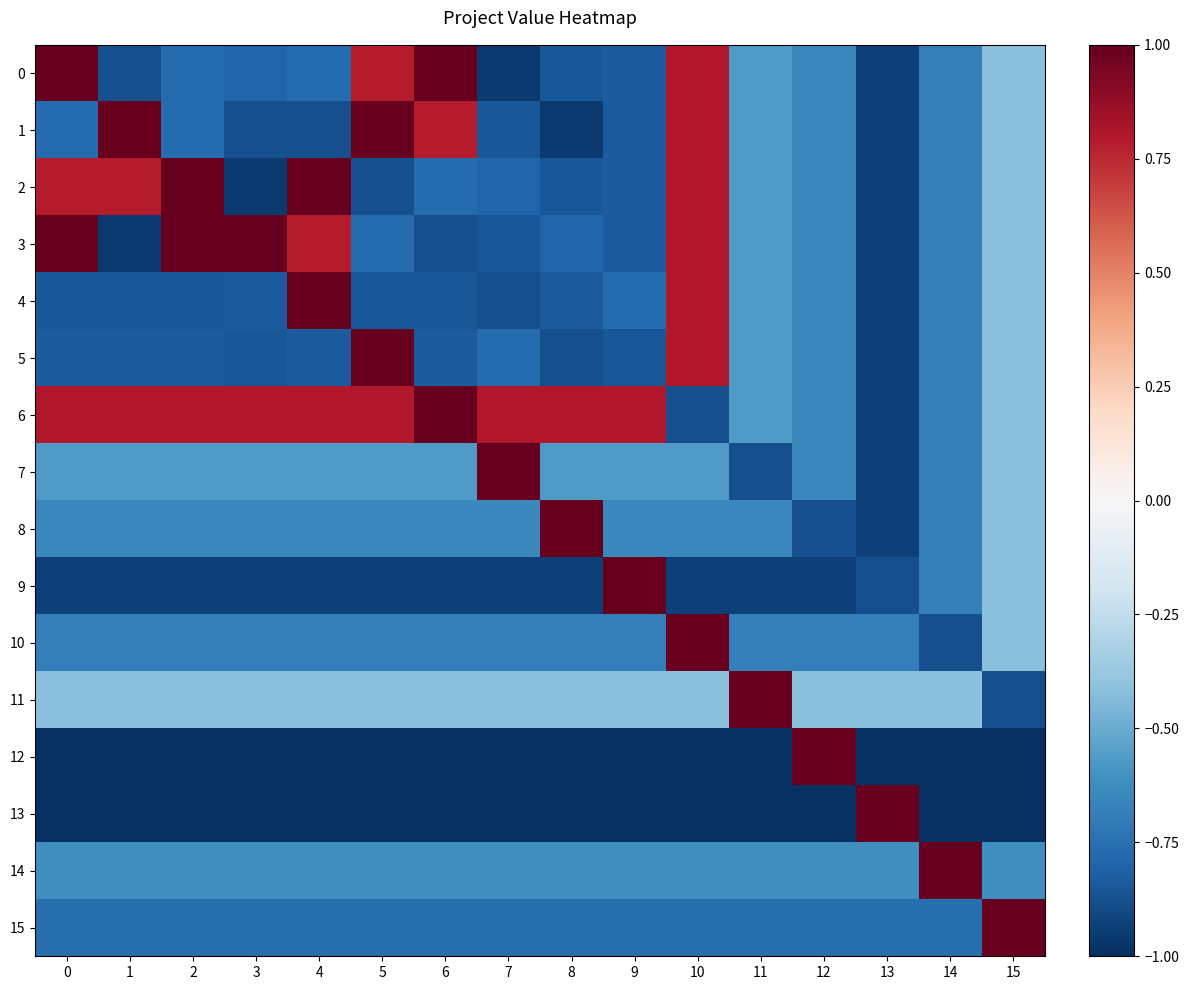

Reading left to right, extract all data points from this chart.

0: 0=1.0	1=-0.9	2=-0.8	3=-0.8	4=-0.8	5=0.8	6=1.0	7=-1.0	8=-0.9	9=-0.8	10=0.8	11=-0.6	12=-0.6	13=-0.9	14=-0.7	15=-0.4
1: 0=-0.8	1=1.0	2=-0.8	3=-0.9	4=-0.9	5=1.0	6=0.8	7=-0.9	8=-1.0	9=-0.8	10=0.8	11=-0.6	12=-0.6	13=-0.9	14=-0.7	15=-0.4
2: 0=0.8	1=0.8	2=1.0	3=-1.0	4=1.0	5=-0.9	6=-0.8	7=-0.8	8=-0.9	9=-0.8	10=0.8	11=-0.6	12=-0.6	13=-0.9	14=-0.7	15=-0.4
3: 0=1.0	1=-1.0	2=1.0	3=1.0	4=0.8	5=-0.8	6=-0.9	7=-0.9	8=-0.8	9=-0.8	10=0.8	11=-0.6	12=-0.6	13=-0.9	14=-0.7	15=-0.4
4: 0=-0.9	1=-0.9	2=-0.9	3=-0.8	4=1.0	5=-0.9	6=-0.9	7=-0.9	8=-0.8	9=-0.8	10=0.8	11=-0.6	12=-0.6	13=-0.9	14=-0.7	15=-0.4
5: 0=-0.8	1=-0.8	2=-0.8	3=-0.9	4=-0.8	5=1.0	6=-0.8	7=-0.8	8=-0.9	9=-0.9	10=0.8	11=-0.6	12=-0.6	13=-0.9	14=-0.7	15=-0.4
6: 0=0.8	1=0.8	2=0.8	3=0.8	4=0.8	5=0.8	6=1.0	7=0.8	8=0.8	9=0.8	10=-0.9	11=-0.6	12=-0.6	13=-0.9	14=-0.7	15=-0.4
7: 0=-0.6	1=-0.6	2=-0.6	3=-0.6	4=-0.6	5=-0.6	6=-0.6	7=1.0	8=-0.6	9=-0.6	10=-0.6	11=-0.9	12=-0.6	13=-0.9	14=-0.7	15=-0.4
8: 0=-0.6	1=-0.6	2=-0.6	3=-0.6	4=-0.6	5=-0.6	6=-0.6	7=-0.6	8=1.0	9=-0.6	10=-0.6	11=-0.6	12=-0.9	13=-0.9	14=-0.7	15=-0.4
9: 0=-0.9	1=-0.9	2=-0.9	3=-0.9	4=-0.9	5=-0.9	6=-0.9	7=-0.9	8=-0.9	9=1.0	10=-0.9	11=-0.9	12=-0.9	13=-0.9	14=-0.7	15=-0.4
10: 0=-0.7	1=-0.7	2=-0.7	3=-0.7	4=-0.7	5=-0.7	6=-0.7	7=-0.7	8=-0.7	9=-0.7	10=1.0	11=-0.7	12=-0.7	13=-0.7	14=-0.9	15=-0.4
11: 0=-0.4	1=-0.4	2=-0.4	3=-0.4	4=-0.4	5=-0.4	6=-0.4	7=-0.4	8=-0.4	9=-0.4	10=-0.4	11=1.0	12=-0.4	13=-0.4	14=-0.4	15=-0.9
12: 0=-1.0	1=-1.0	2=-1.0	3=-1.0	4=-1.0	5=-1.0	6=-1.0	7=-1.0	8=-1.0	9=-1.0	10=-1.0	11=-1.0	12=1.0	13=-1.0	14=-1.0	15=-1.0
13: 0=-1.0	1=-1.0	2=-1.0	3=-1.0	4=-1.0	5=-1.0	6=-1.0	7=-1.0	8=-1.0	9=-1.0	10=-1.0	11=-1.0	12=-1.0	13=1.0	14=-1.0	15=-1.0
14: 0=-0.6	1=-0.6	2=-0.6	3=-0.6	4=-0.6	5=-0.6	6=-0.6	7=-0.6	8=-0.6	9=-0.6	10=-0.6	11=-0.6	12=-0.6	13=-0.6	14=1.0	15=-0.6
15: 0=-0.8	1=-0.8	2=-0.8	3=-0.8	4=-0.8	5=-0.8	6=-0.8	7=-0.8	8=-0.8	9=-0.8	10=-0.8	11=-0.8	12=-0.8	13=-0.8	14=-0.8	15=1.0